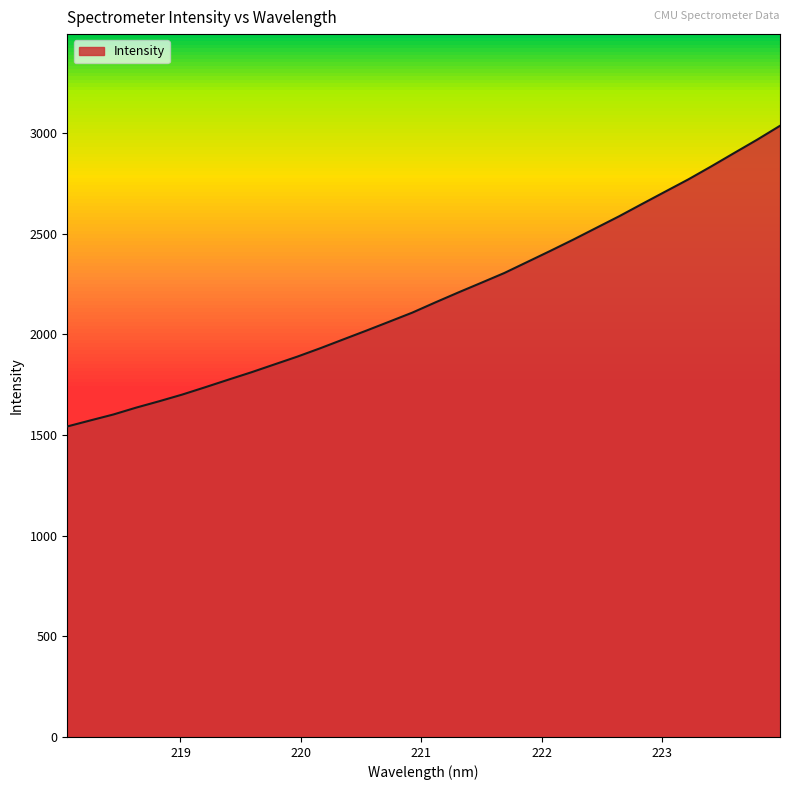

What is the change in value from 219.2067 to 221.1174?

+421.1